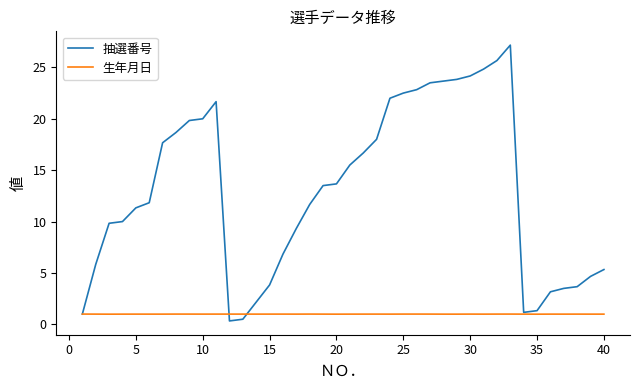

Which series has the widest spread of values?

抽選番号